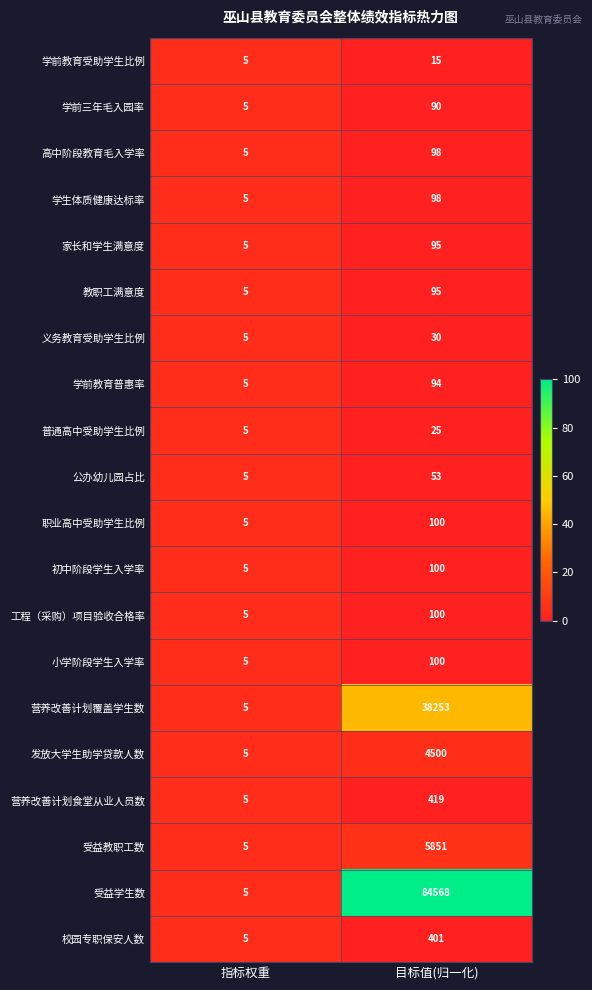

What is the difference between the maximum and minimum values in the 发放大学生助学贷款人数 series?

4495